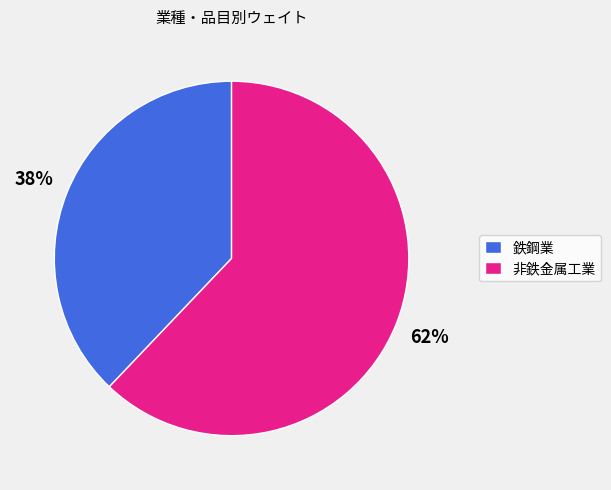

What is the ratio of the value at 鉄鋼業 to the value at 非鉄金属工業?

0.6